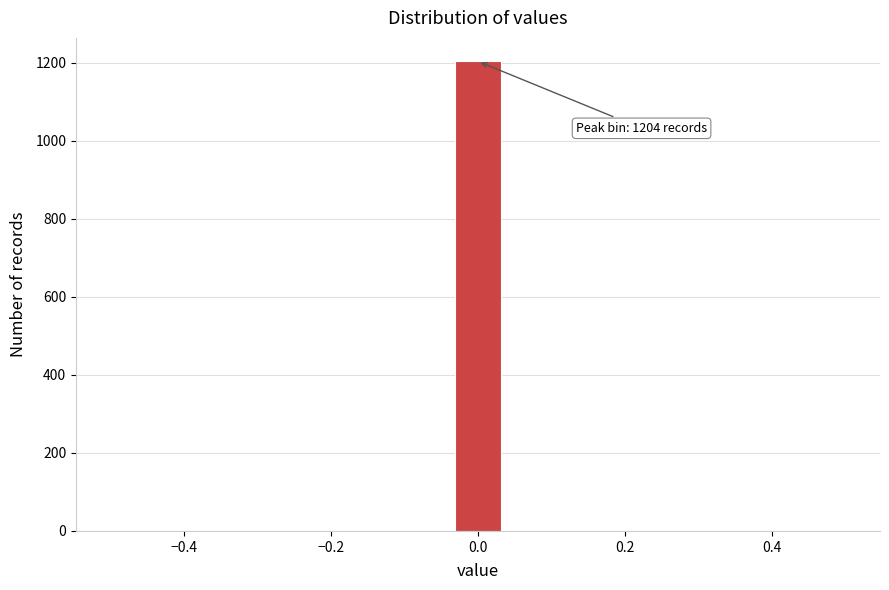

Read against the x-axis, roughly where is the centre of the tallest bar?

0.00